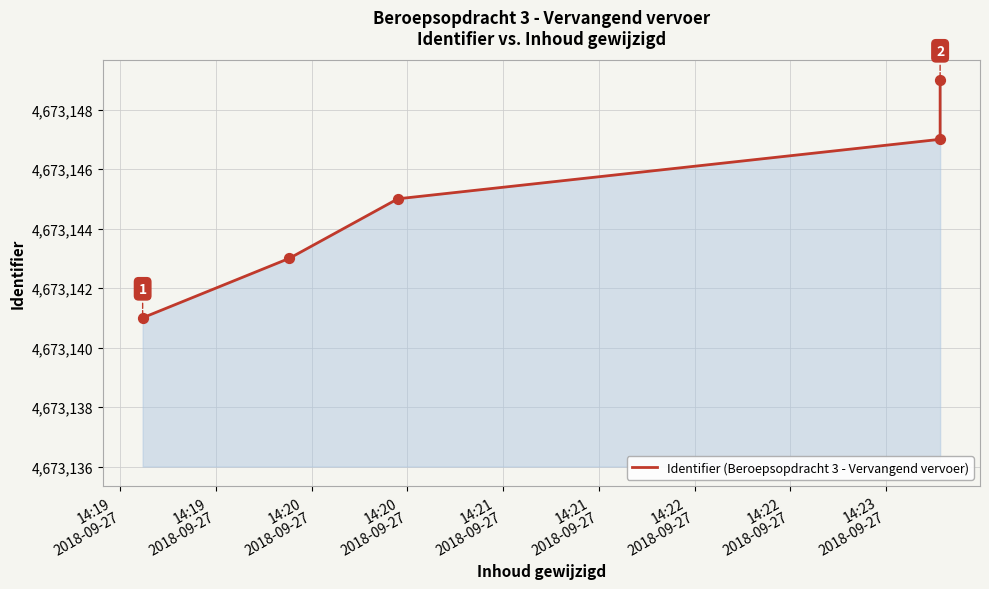

Approximately how many times larger is the value at 14:19
2018-09-27 compared to 14:21
2018-09-27?

1.0